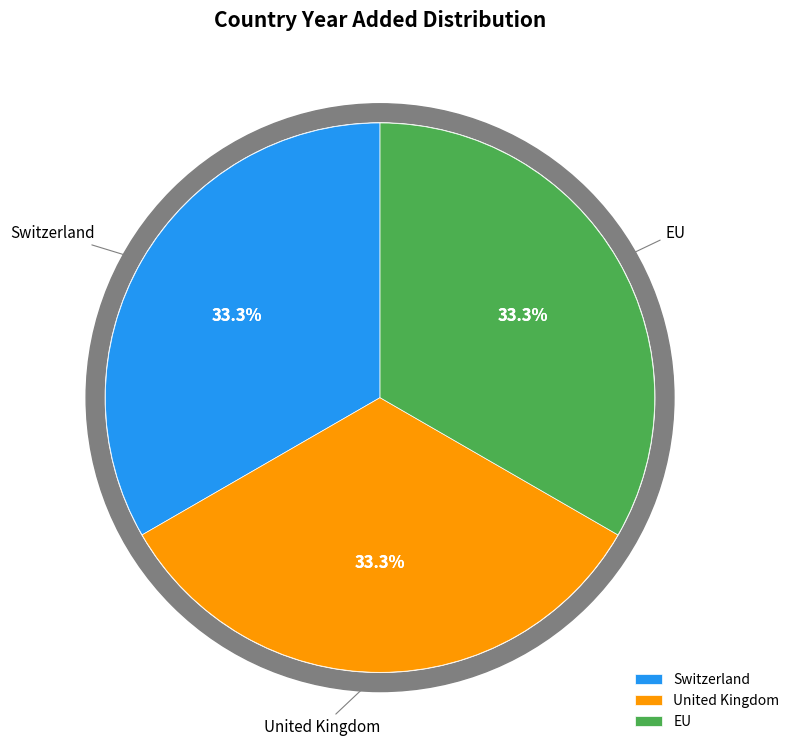

How much of the chart is everything except EU?

66.7%